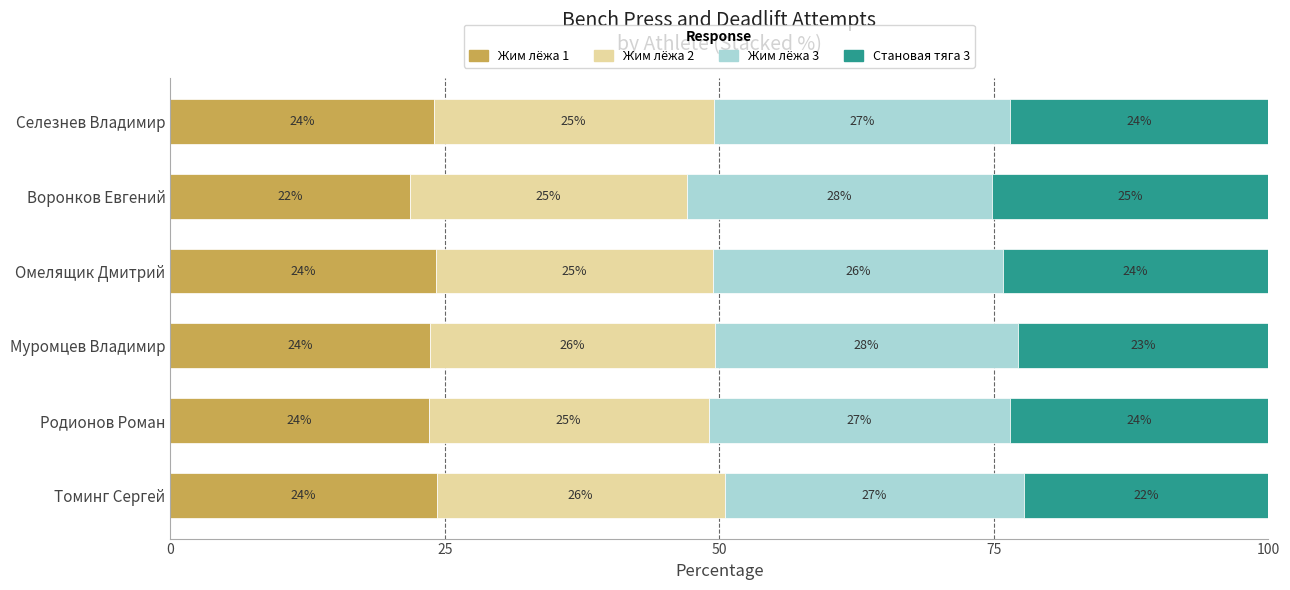

What is the highest value of the Жим лёжа 1 series?

24.2